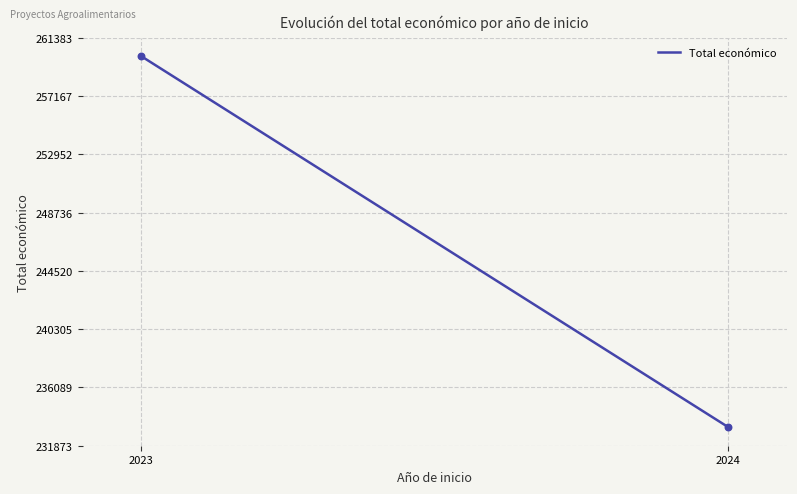

What is the range of X values (max minus min)?

1.0